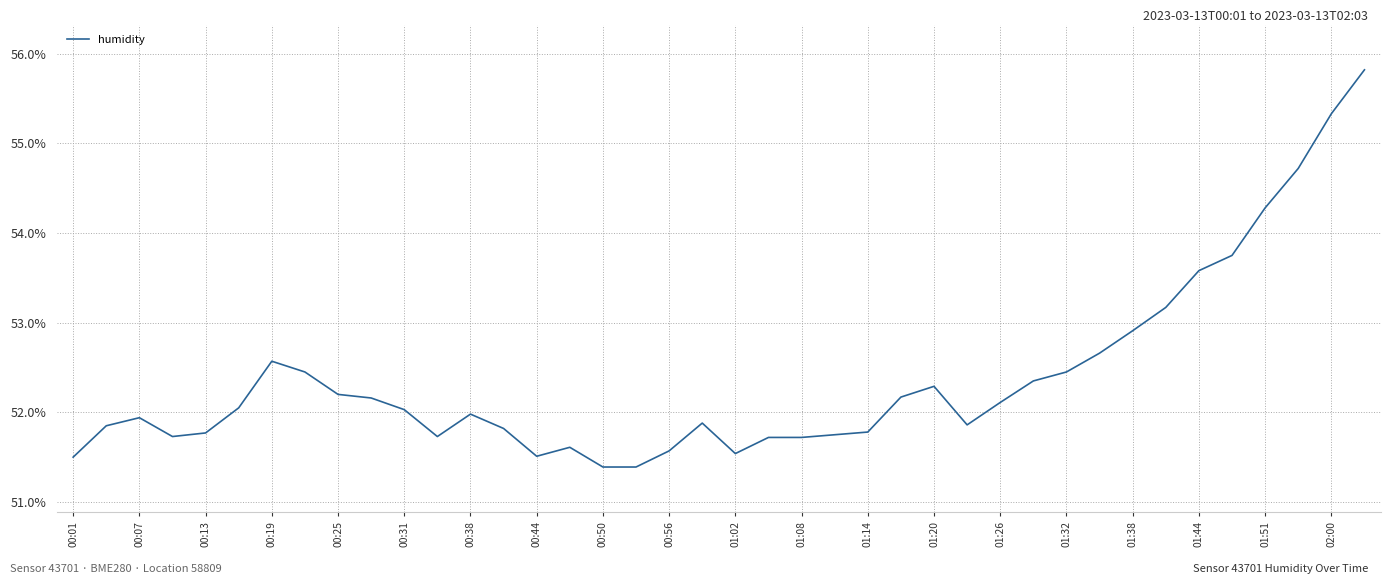

What is the difference between the maximum and minimum values?

4.4